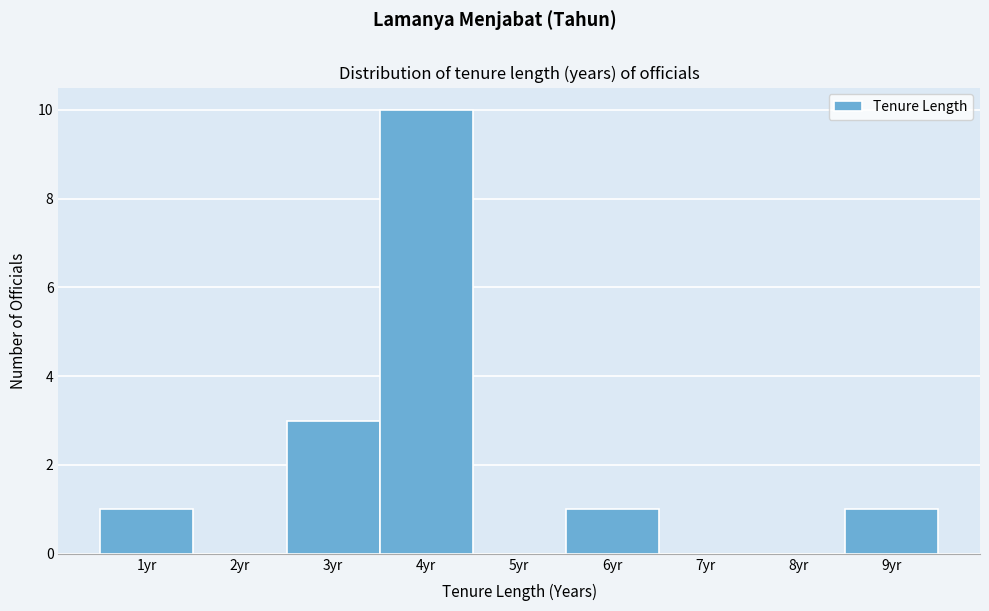

Which range on the x-axis has the tallest bar?

3.5 to 4.5